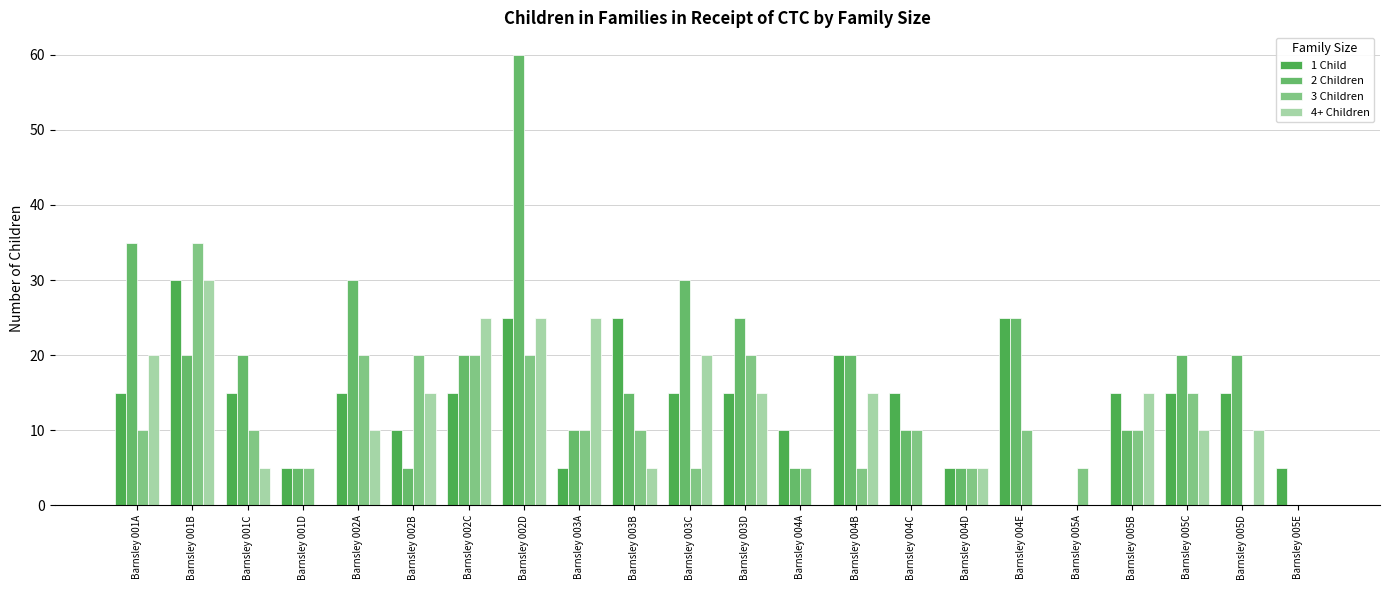

Reading left to right, list all the values displayed in this chart.

1 Child: Barnsley 001A=15	Barnsley 001B=30	Barnsley 001C=15	Barnsley 001D=5	Barnsley 002A=15	Barnsley 002B=10	Barnsley 002C=15	Barnsley 002D=25	Barnsley 003A=5	Barnsley 003B=25	Barnsley 003C=15	Barnsley 003D=15	Barnsley 004A=10	Barnsley 004B=20	Barnsley 004C=15	Barnsley 004D=5	Barnsley 004E=25	Barnsley 005A=0	Barnsley 005B=15	Barnsley 005C=15	Barnsley 005D=15	Barnsley 005E=5
2 Children: Barnsley 001A=35	Barnsley 001B=20	Barnsley 001C=20	Barnsley 001D=5	Barnsley 002A=30	Barnsley 002B=5	Barnsley 002C=20	Barnsley 002D=60	Barnsley 003A=10	Barnsley 003B=15	Barnsley 003C=30	Barnsley 003D=25	Barnsley 004A=5	Barnsley 004B=20	Barnsley 004C=10	Barnsley 004D=5	Barnsley 004E=25	Barnsley 005A=0	Barnsley 005B=10	Barnsley 005C=20	Barnsley 005D=20	Barnsley 005E=0
3 Children: Barnsley 001A=10	Barnsley 001B=35	Barnsley 001C=10	Barnsley 001D=5	Barnsley 002A=20	Barnsley 002B=20	Barnsley 002C=20	Barnsley 002D=20	Barnsley 003A=10	Barnsley 003B=10	Barnsley 003C=5	Barnsley 003D=20	Barnsley 004A=5	Barnsley 004B=5	Barnsley 004C=10	Barnsley 004D=5	Barnsley 004E=10	Barnsley 005A=5	Barnsley 005B=10	Barnsley 005C=15	Barnsley 005D=0	Barnsley 005E=0
4+ Children: Barnsley 001A=20	Barnsley 001B=30	Barnsley 001C=5	Barnsley 001D=0	Barnsley 002A=10	Barnsley 002B=15	Barnsley 002C=25	Barnsley 002D=25	Barnsley 003A=25	Barnsley 003B=5	Barnsley 003C=20	Barnsley 003D=15	Barnsley 004A=0	Barnsley 004B=15	Barnsley 004C=0	Barnsley 004D=5	Barnsley 004E=0	Barnsley 005A=0	Barnsley 005B=15	Barnsley 005C=10	Barnsley 005D=10	Barnsley 005E=0